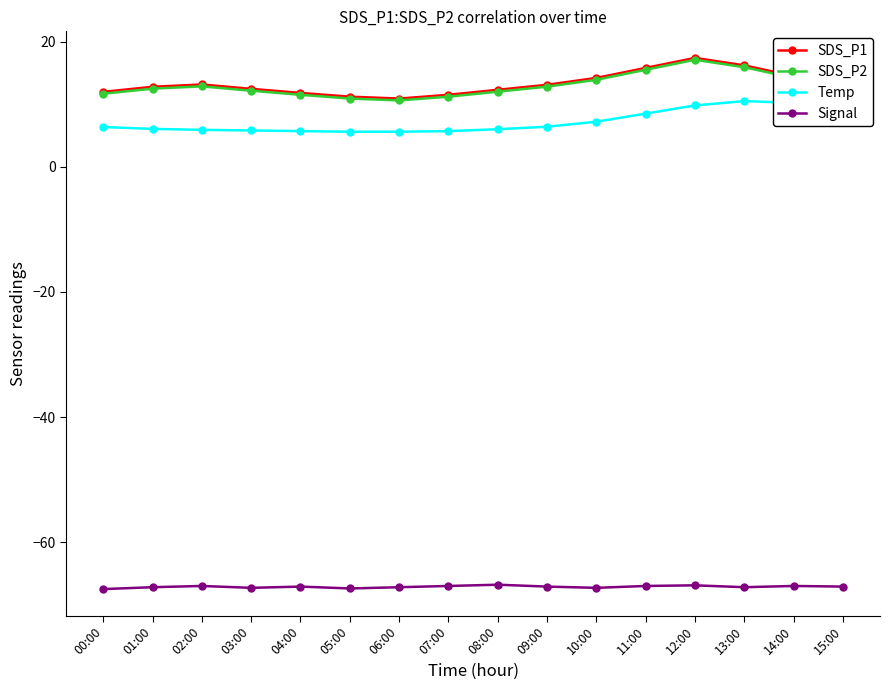

What is the difference between the highest and lowest values at 12:00?

84.3